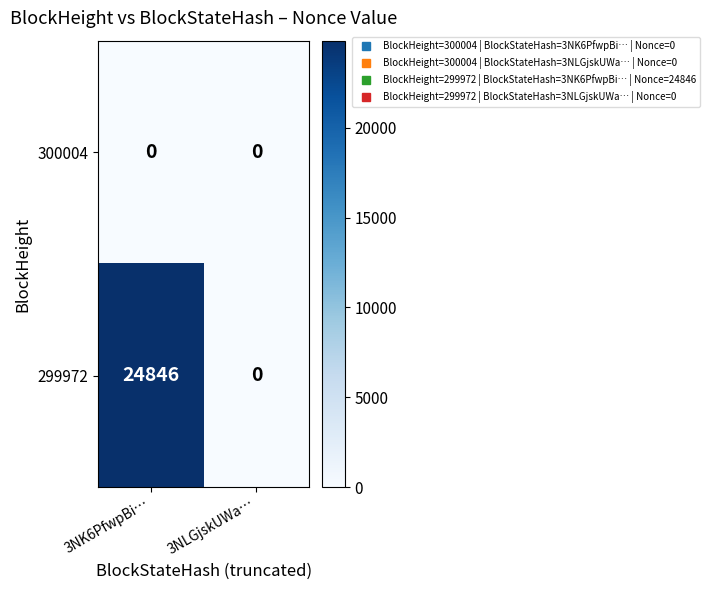

At how many categories does at least one series exceed 4140?

1